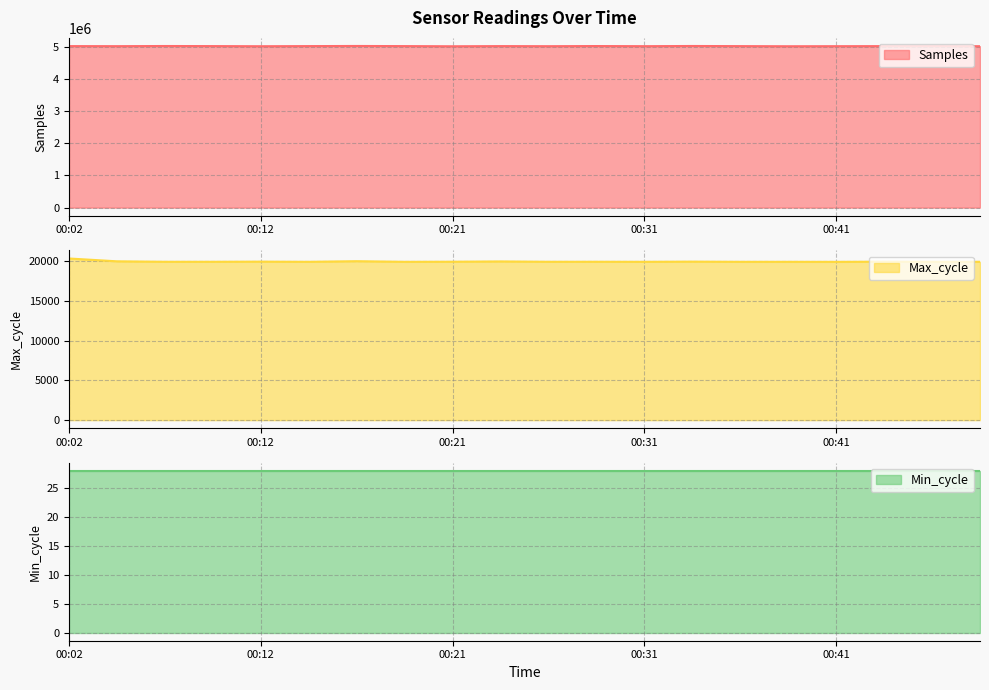

Which series changed the most between 00:24 and 00:39?

Samples